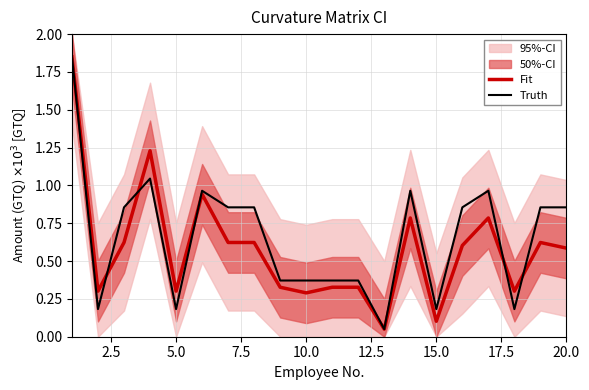

How many intersections are there between Fit and Truth?

5